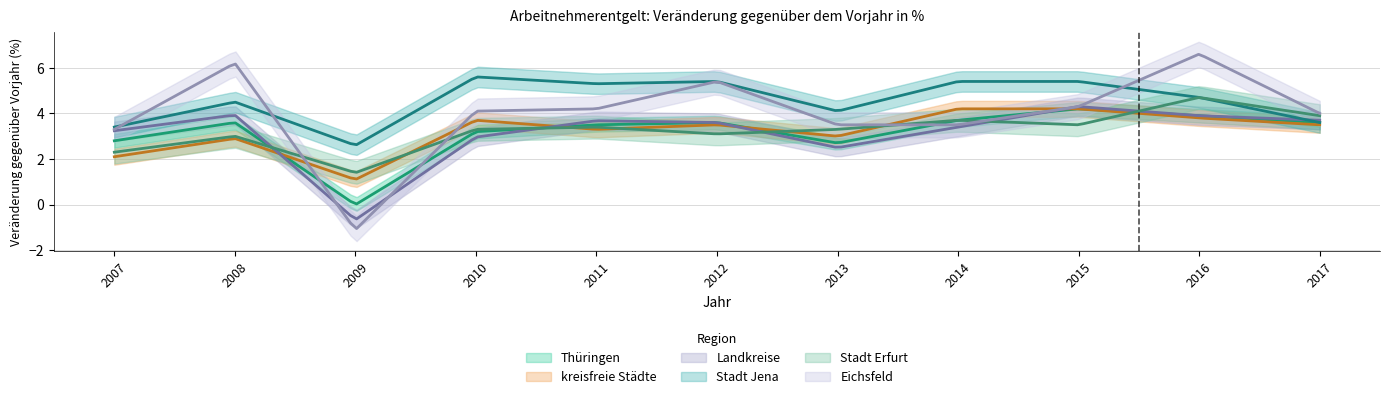

Which series has the widest spread of values?

Eichsfeld